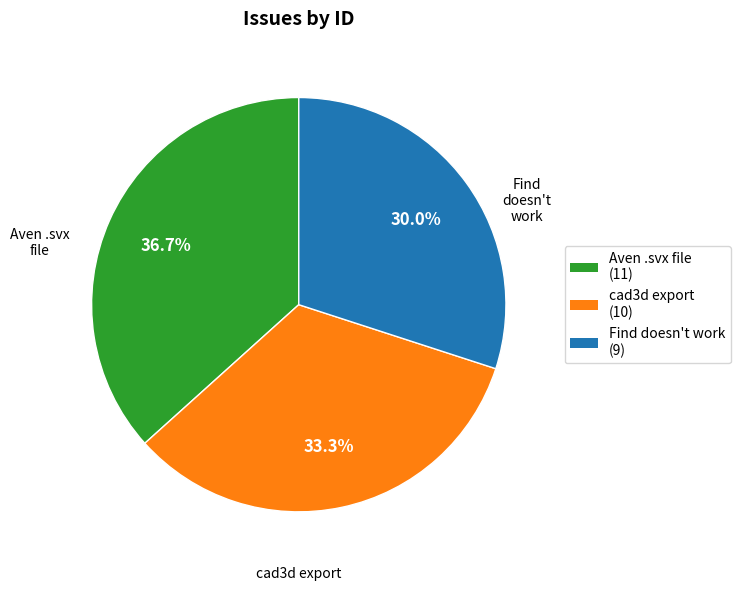

Rank the categories by value from lowest to highest.

Find doesn't work (9), cad3d export (10), Aven .svx file (11)